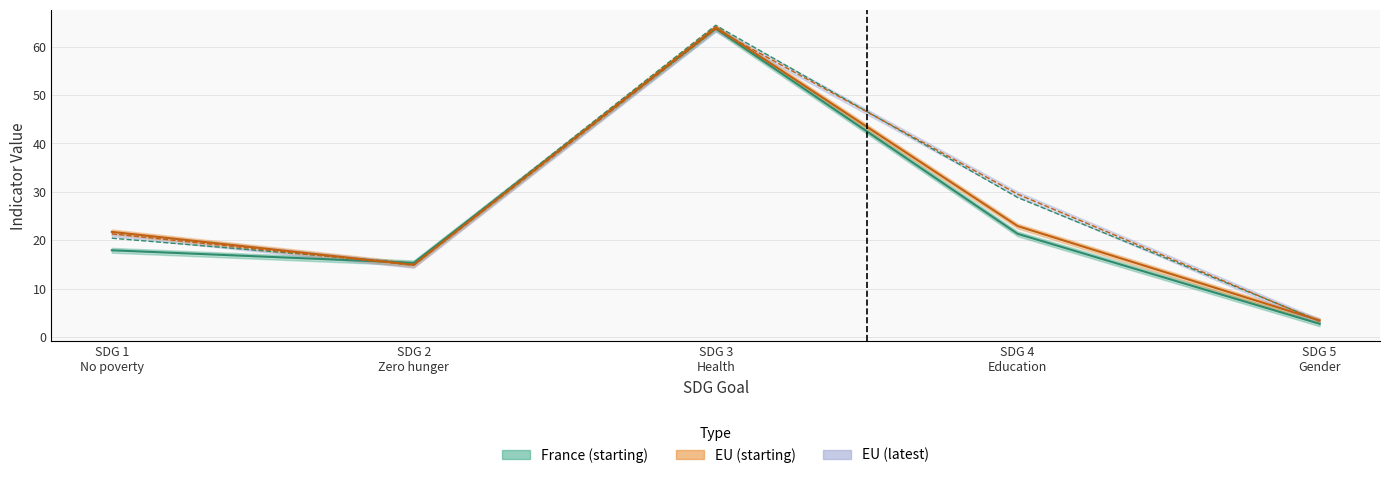

Is the value of France latest value at SDG 1
No poverty greater than the value of EU latest value at SDG 3
Health?

No